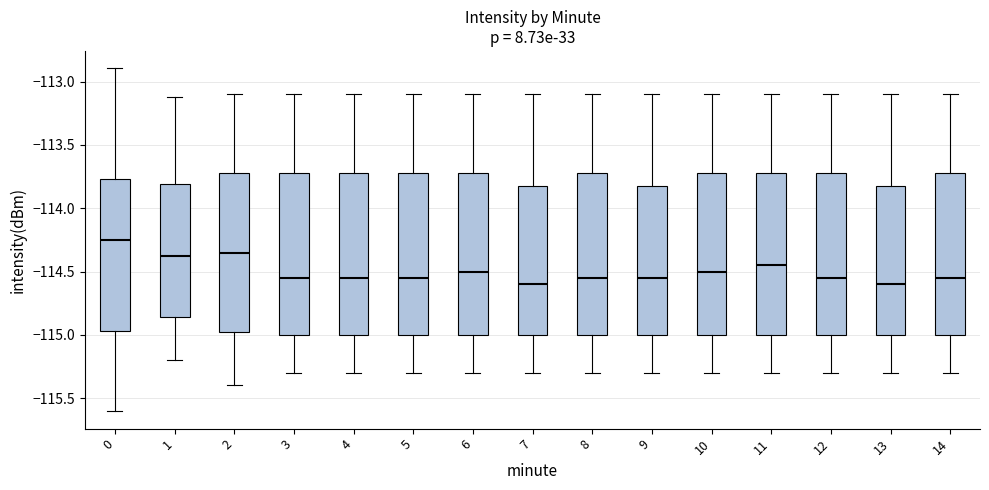

Reading left to right, transcribe this box plot: for each box, give where its median line is, the range the box spans, and where its two whiskers end, as read against the y-axis. The values are not printed on the chart, so give them approximately, as read against the axis.

0: median -114.25, box -114.95 to -113.75, whiskers -115.60 to -112.90
1: median -114.40, box -114.85 to -113.80, whiskers -115.20 to -113.10
2: median -114.35, box -114.95 to -113.70, whiskers -115.40 to -113.10
3: median -114.55, box -115.00 to -113.70, whiskers -115.30 to -113.10
4: median -114.55, box -115.00 to -113.70, whiskers -115.30 to -113.10
5: median -114.55, box -115.00 to -113.70, whiskers -115.30 to -113.10
6: median -114.50, box -115.00 to -113.70, whiskers -115.30 to -113.10
7: median -114.60, box -115.00 to -113.80, whiskers -115.30 to -113.10
8: median -114.55, box -115.00 to -113.70, whiskers -115.30 to -113.10
9: median -114.55, box -115.00 to -113.80, whiskers -115.30 to -113.10
10: median -114.50, box -115.00 to -113.70, whiskers -115.30 to -113.10
11: median -114.45, box -115.00 to -113.70, whiskers -115.30 to -113.10
12: median -114.55, box -115.00 to -113.70, whiskers -115.30 to -113.10
13: median -114.60, box -115.00 to -113.80, whiskers -115.30 to -113.10
14: median -114.55, box -115.00 to -113.70, whiskers -115.30 to -113.10